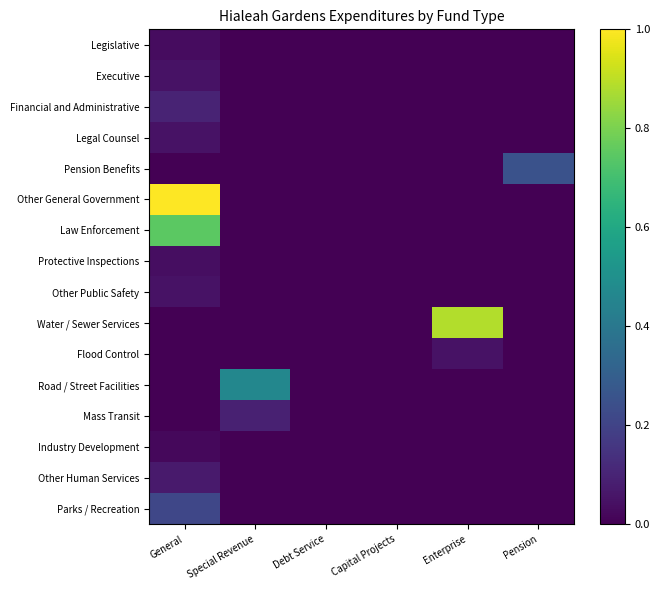

Which category has the lowest value across all series?

Special Revenue